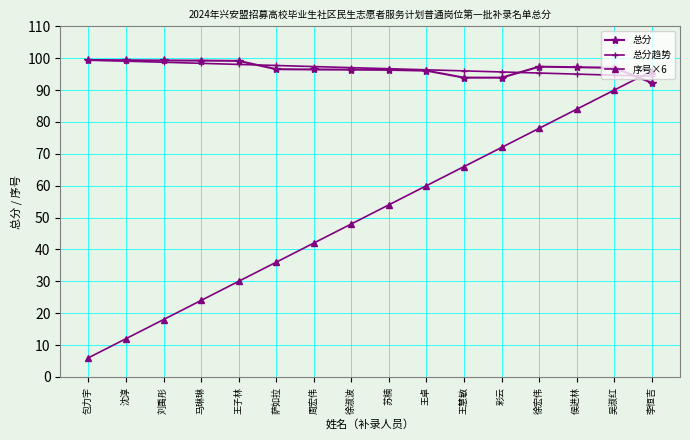

Is the value of 总分趋势 at 沈淳 greater than the value of 序号×6 at 徐宏伟?

Yes